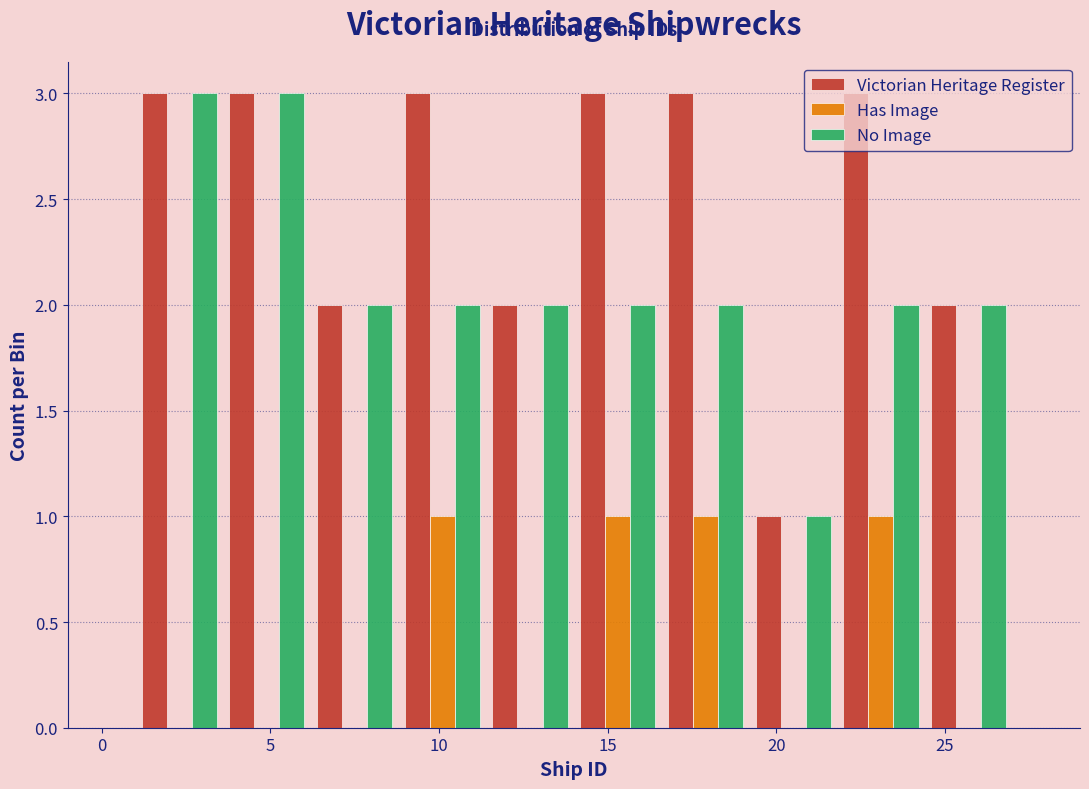

Reading left to right, transcribe this chart: for each range on the x-axis, give the height of each series' bar. Neither the bar edges nor the heights are printed on the chart, so give them approximately, as read against the axes.

1.0 to 3.6: Victorian Heritage Register=3	Has Image=0	No Image=3
3.6 to 6.2: Victorian Heritage Register=3	Has Image=0	No Image=3
6.2 to 8.8: Victorian Heritage Register=2	Has Image=0	No Image=2
8.8 to 11.4: Victorian Heritage Register=3	Has Image=1	No Image=2
11.4 to 14.0: Victorian Heritage Register=2	Has Image=0	No Image=2
14.0 to 16.6: Victorian Heritage Register=3	Has Image=1	No Image=2
16.6 to 19.2: Victorian Heritage Register=3	Has Image=1	No Image=2
19.2 to 21.8: Victorian Heritage Register=1	Has Image=0	No Image=1
21.8 to 24.4: Victorian Heritage Register=3	Has Image=1	No Image=2
24.4 to 27.0: Victorian Heritage Register=2	Has Image=0	No Image=2